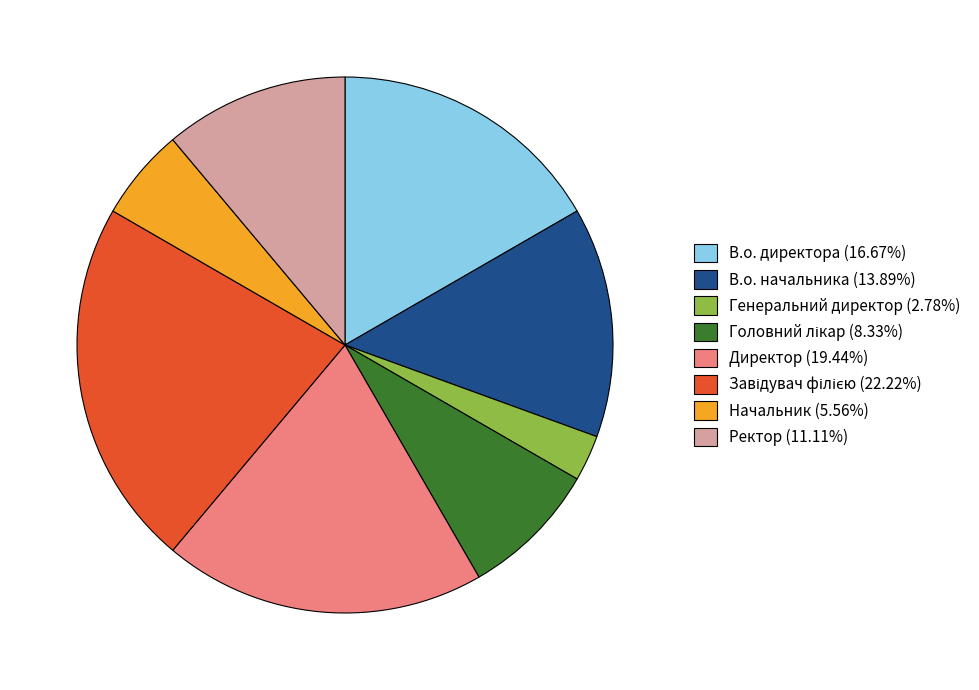

Is there a majority slice in this chart?

No